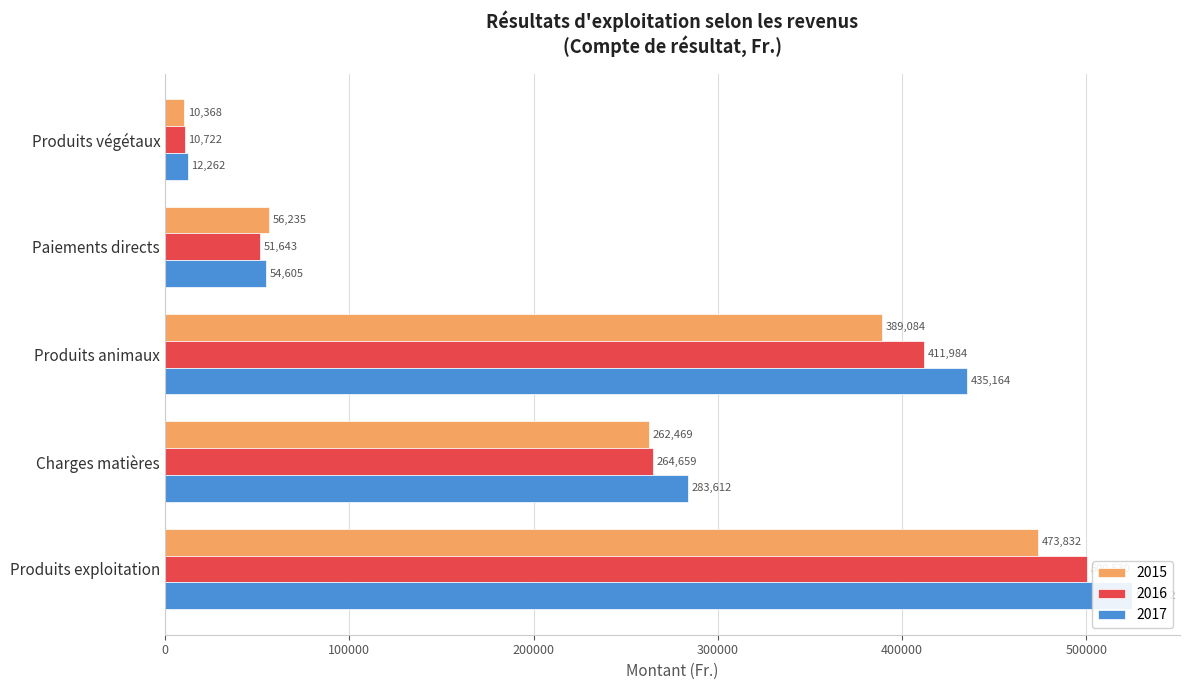

At which label does 2016 reach its minimum?

Produits végétaux